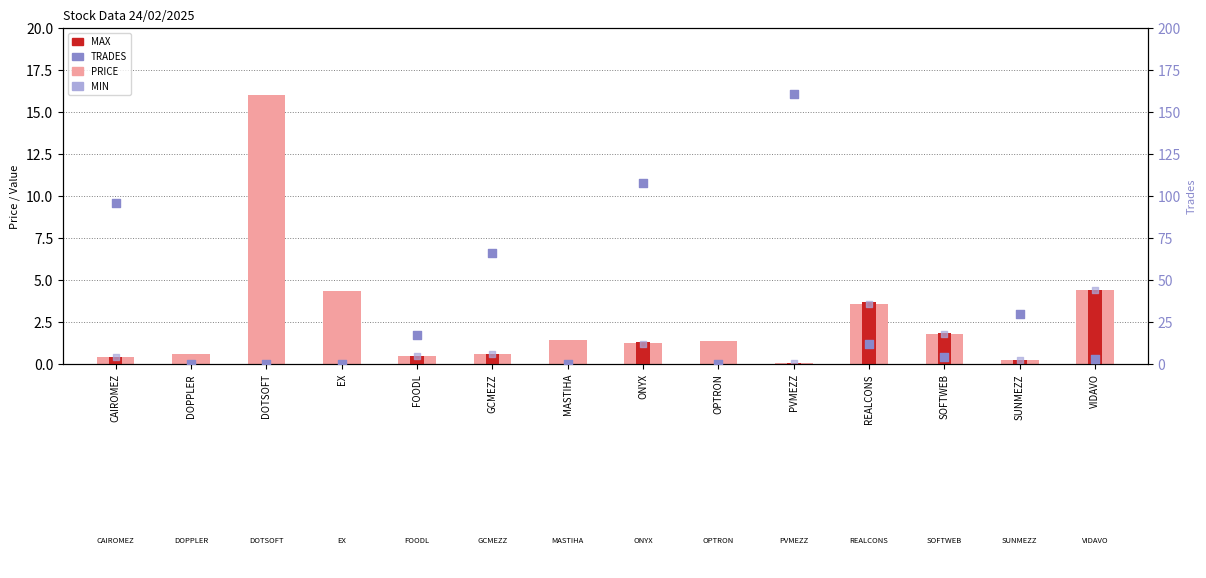

At which category is the sum across all series the highest?

PVMEZZ